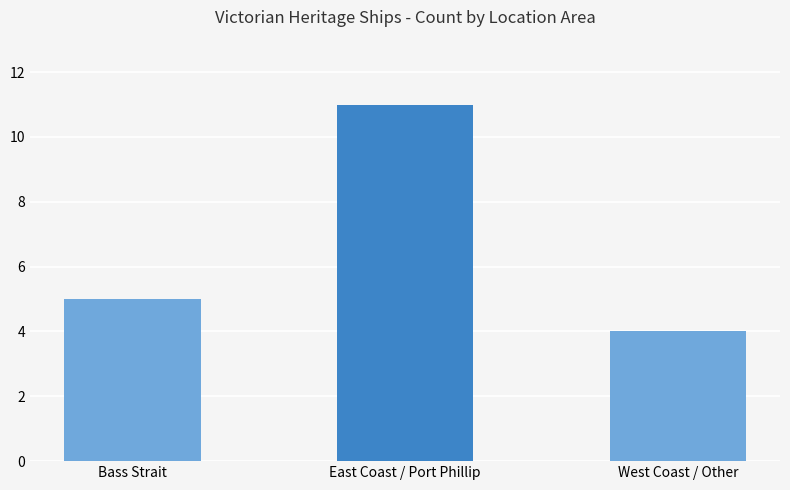

What is the maximum value shown in the chart?

11